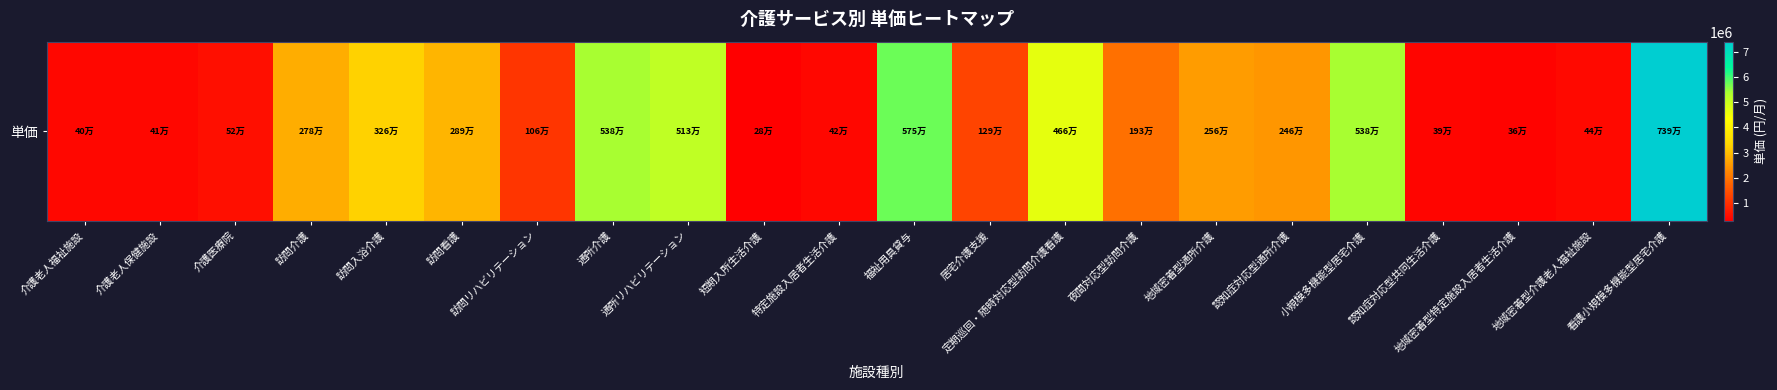

List the labels in order of value, smallest first.

短期入所生活介護, 地域密着型特定施設入居者生活介護, 認知症対応型共同生活介護, 介護老人福祉施設, 介護老人保健施設, 特定施設入居者生活介護, 地域密着型介護老人福祉施設, 介護医療院, 訪問リハビリテーション, 居宅介護支援, 夜間対応型訪問介護, 認知症対応型通所介護, 地域密着型通所介護, 訪問介護, 訪問看護, 訪問入浴介護, 定期巡回・随時対応型訪問介護看護, 通所リハビリテーション, 通所介護, 小規模多機能型居宅介護, 福祉用具貸与, 看護小規模多機能型居宅介護